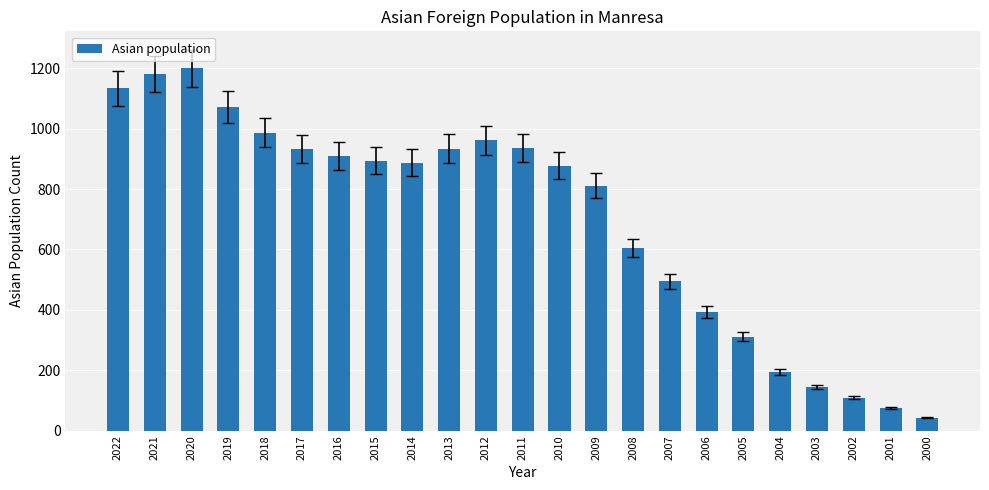

The value at 2012 is 330. True or false?

False